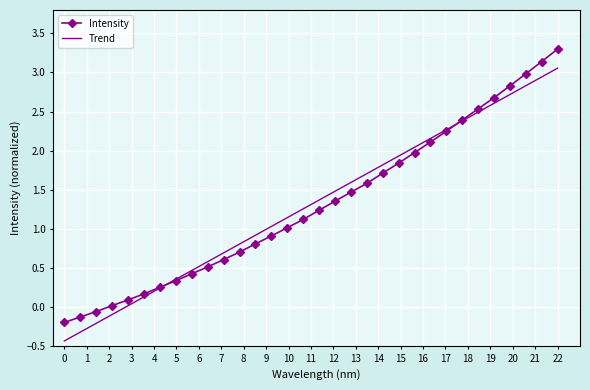

Which category has the highest value in the Intensity series?

22